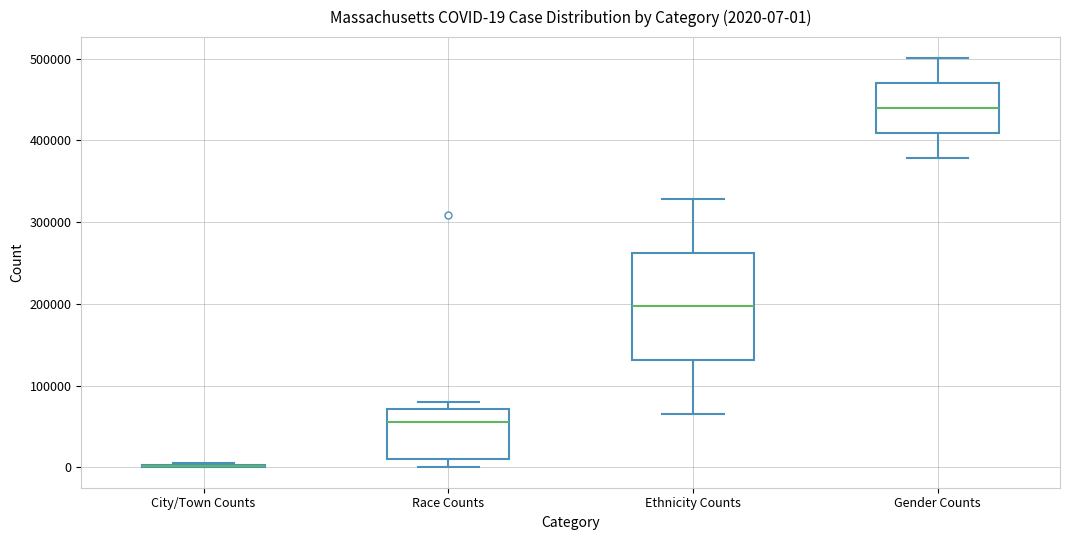

Comparing the boxes themselves (not the whiskers), which one is the tallest?

Ethnicity Counts